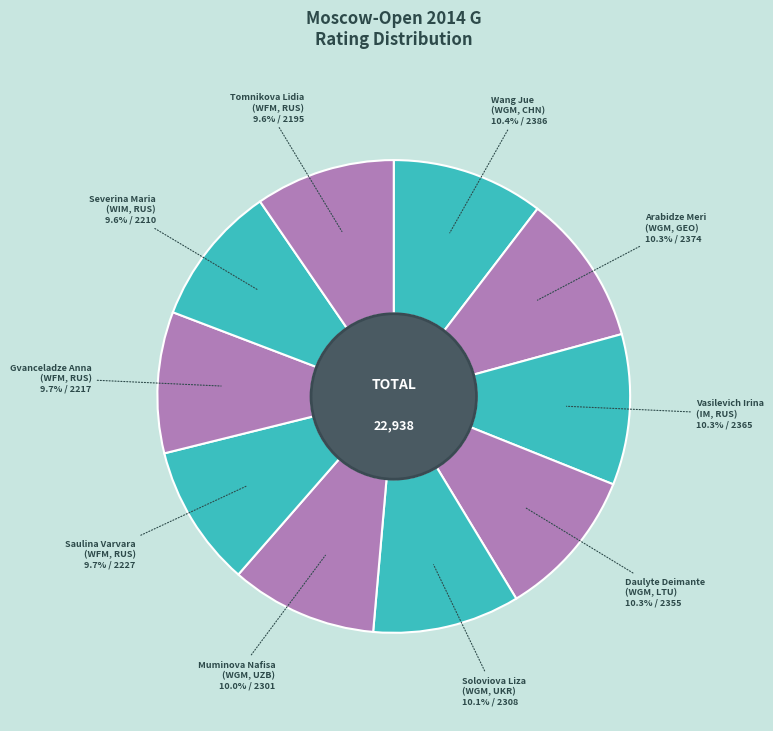

Count the number of slices in the pie.

10